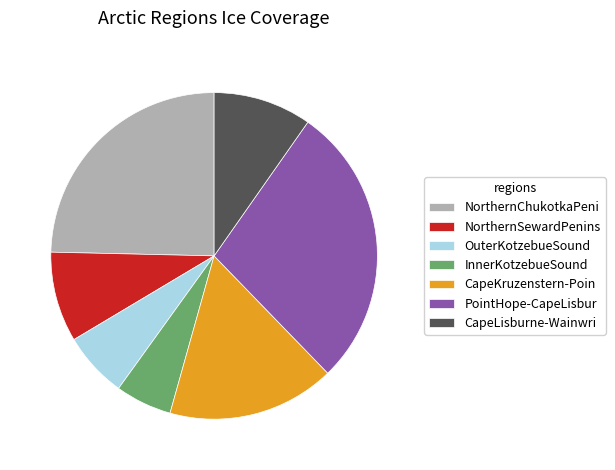

The CapeKruzenstern-Poin slice represents 9% of the pie. True or false?

False